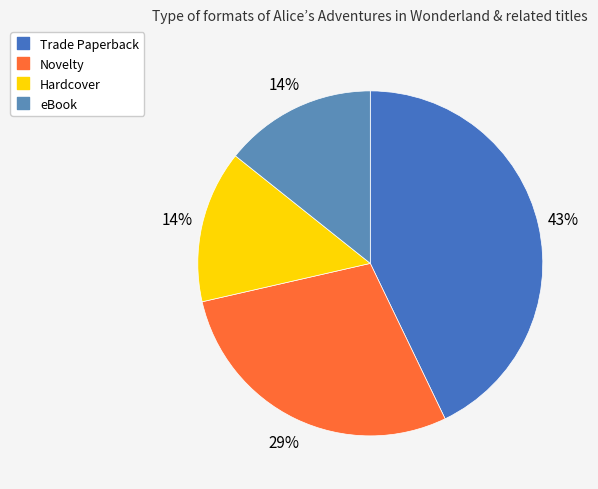

To the nearest percent, what percentage of the pie is Trade Paperback?

43%